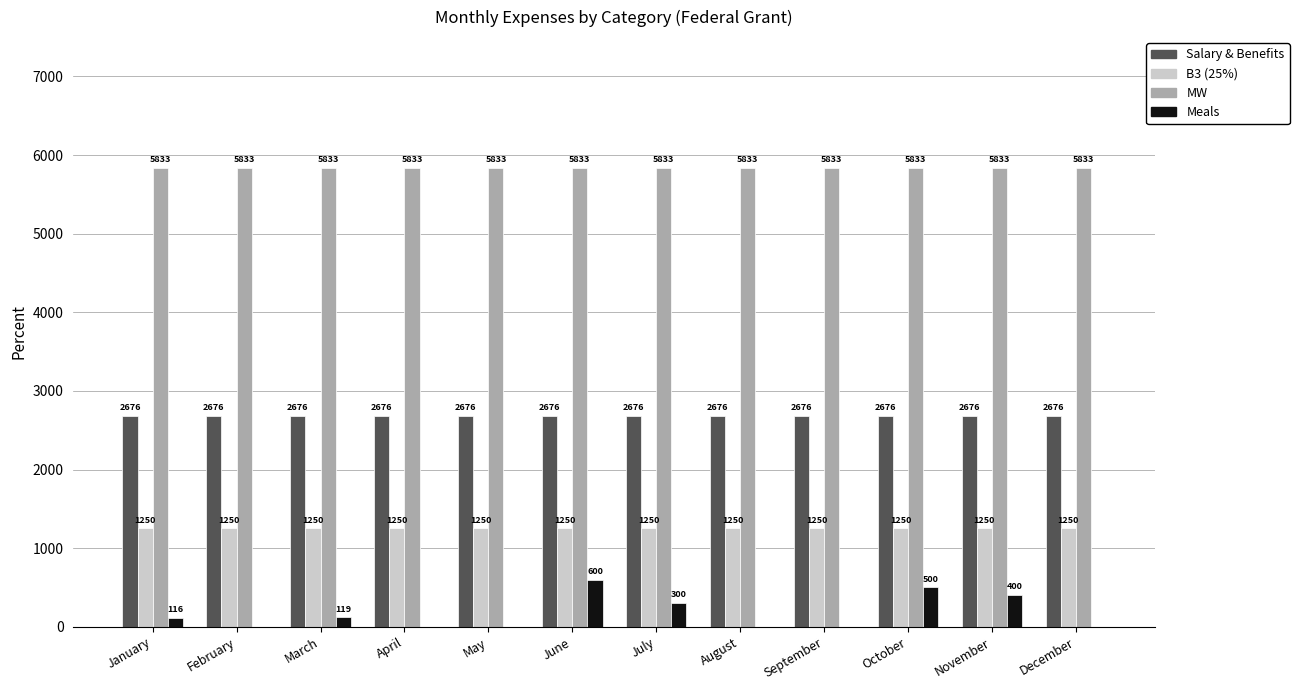

How many data points does each series have?

12